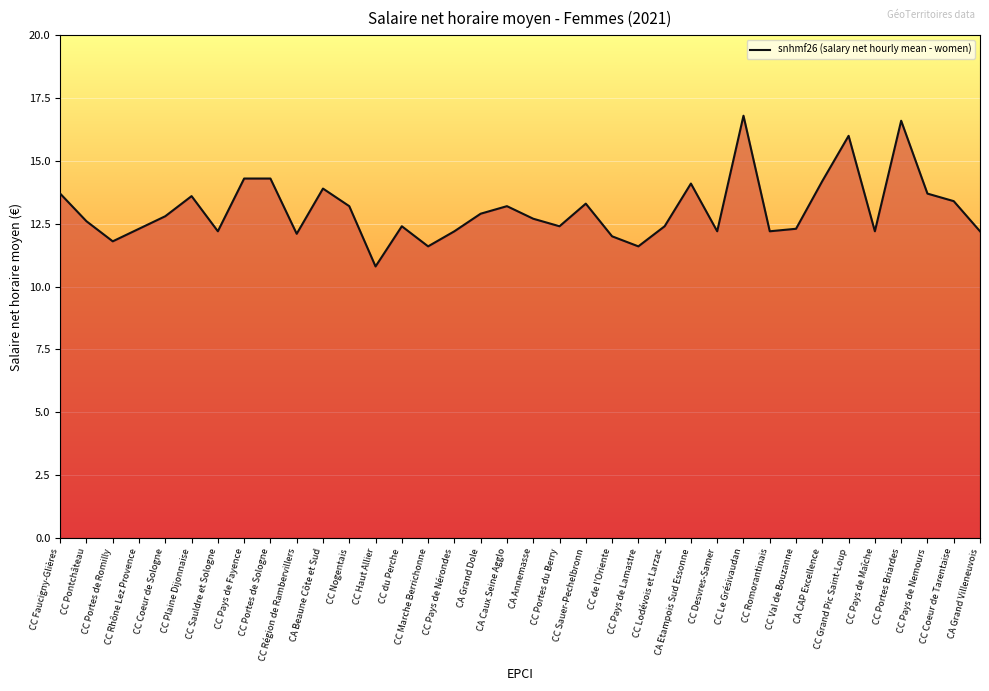

What is the smallest value displayed?

10.8